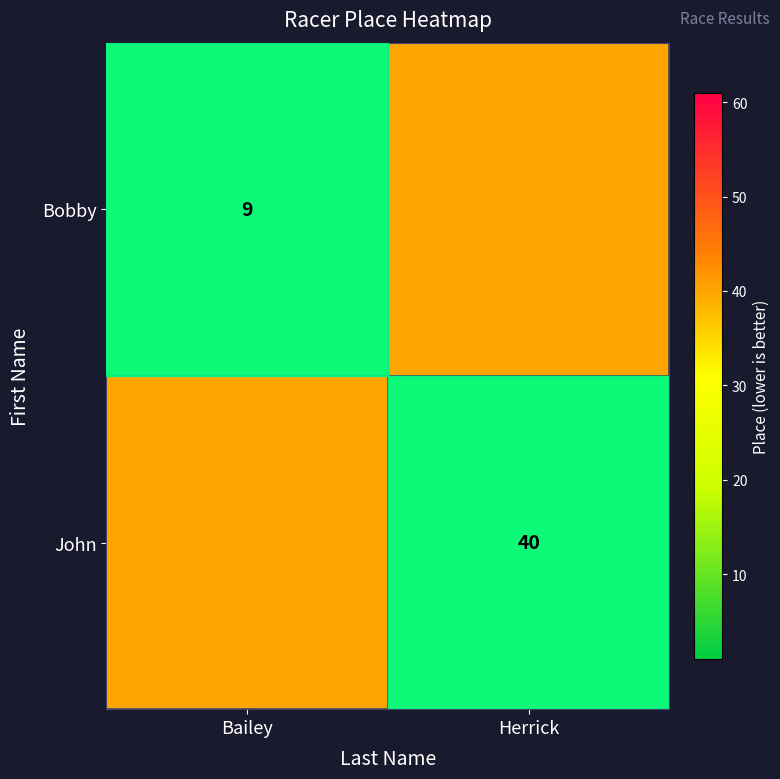

Is it true that Bobby equals 3 at Bailey?

False